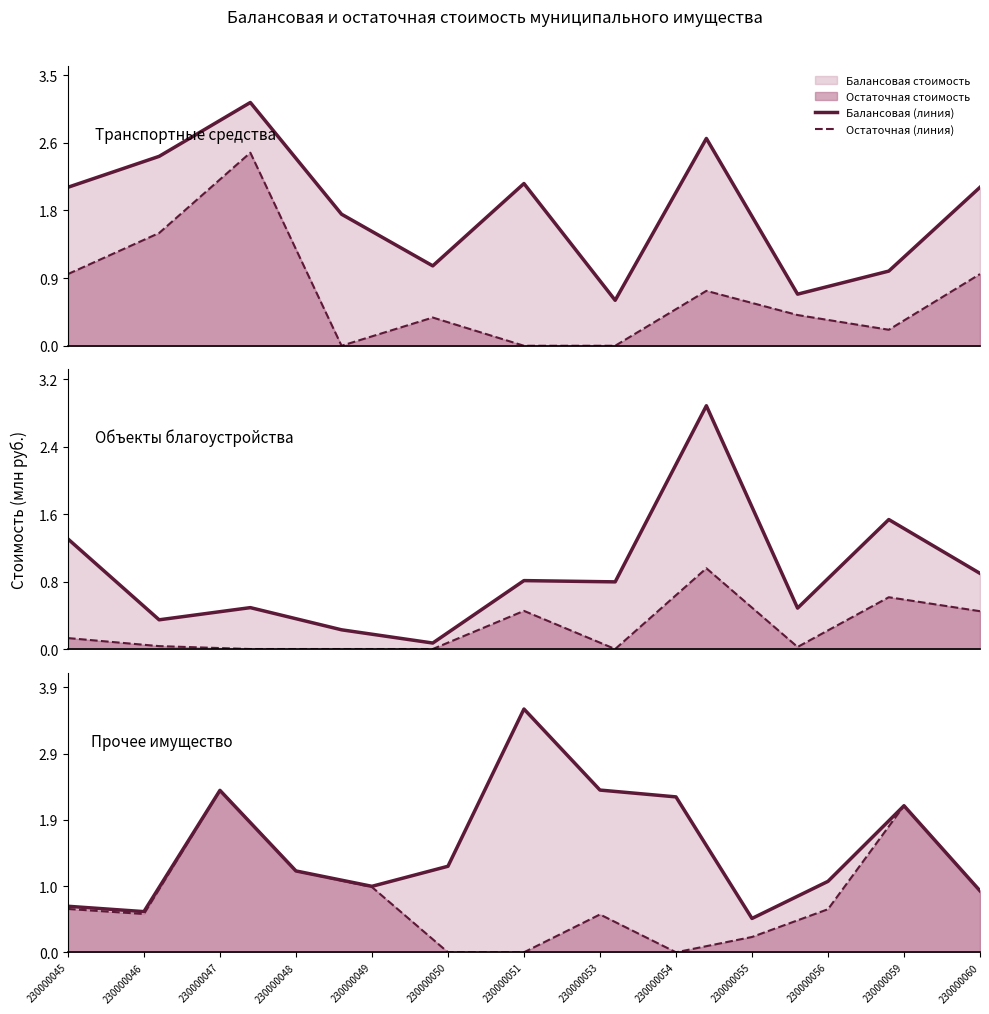

At which category does Остаточная (линия) reach its first local peak?

230000047